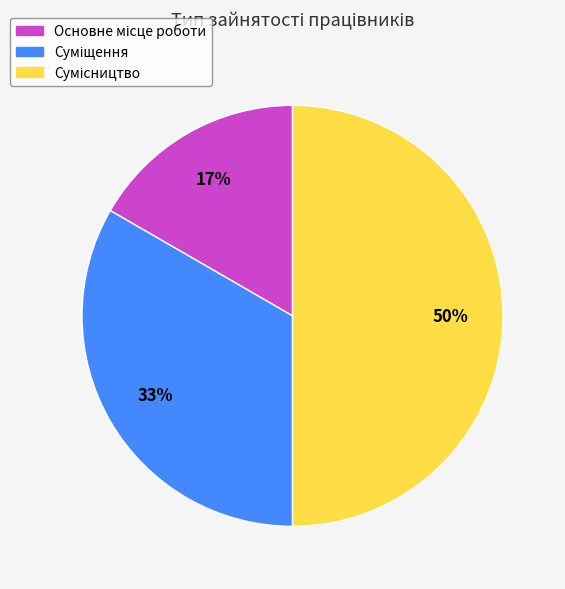

To the nearest percent, what is the difference between the largest and smallest slice percentages?

33%